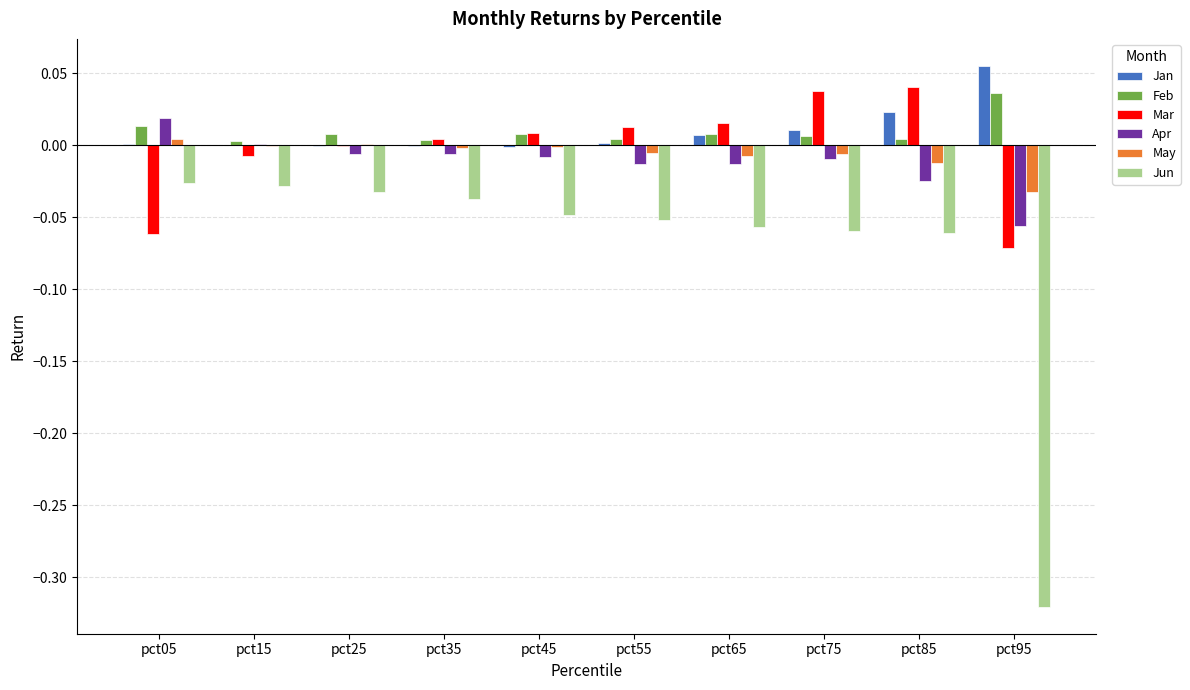

Is it true that Feb equals 0.0 at pct85?

True